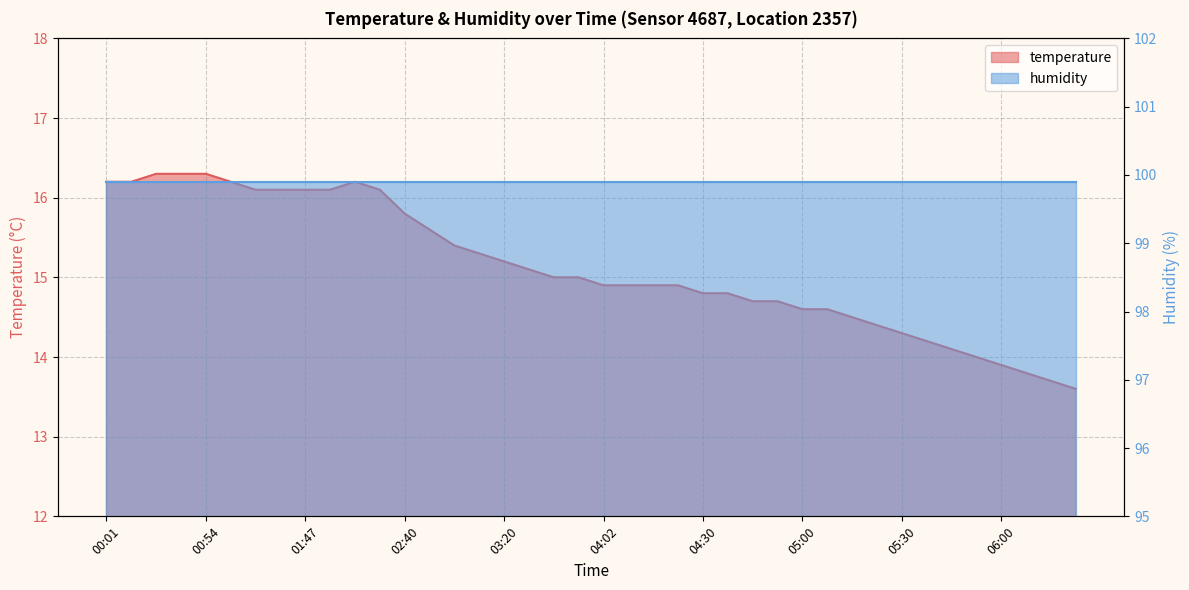

Which has a higher value, 04:02 or 03:20?

03:20